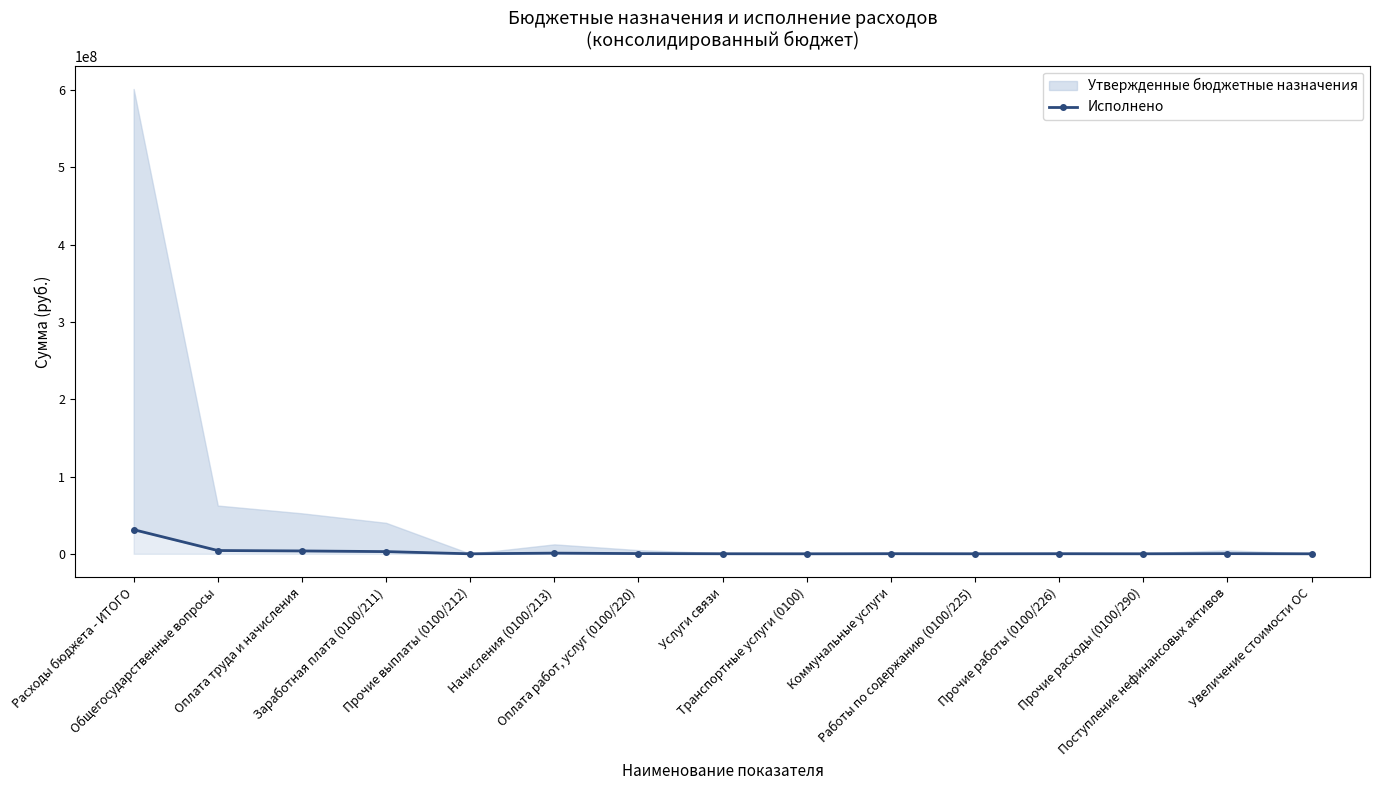

Read the value at Прочие выплаты (0100/212).

2600.0